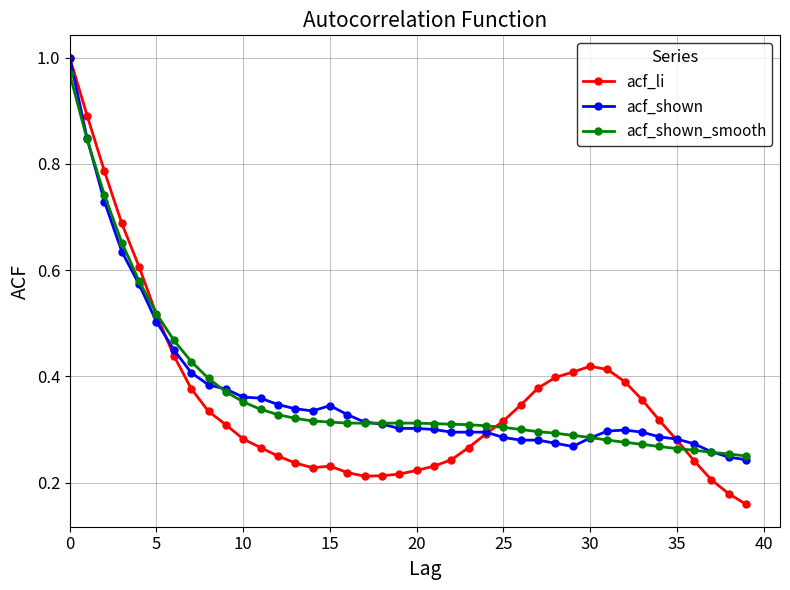

At how many categories does at least one series exceed 0?

40